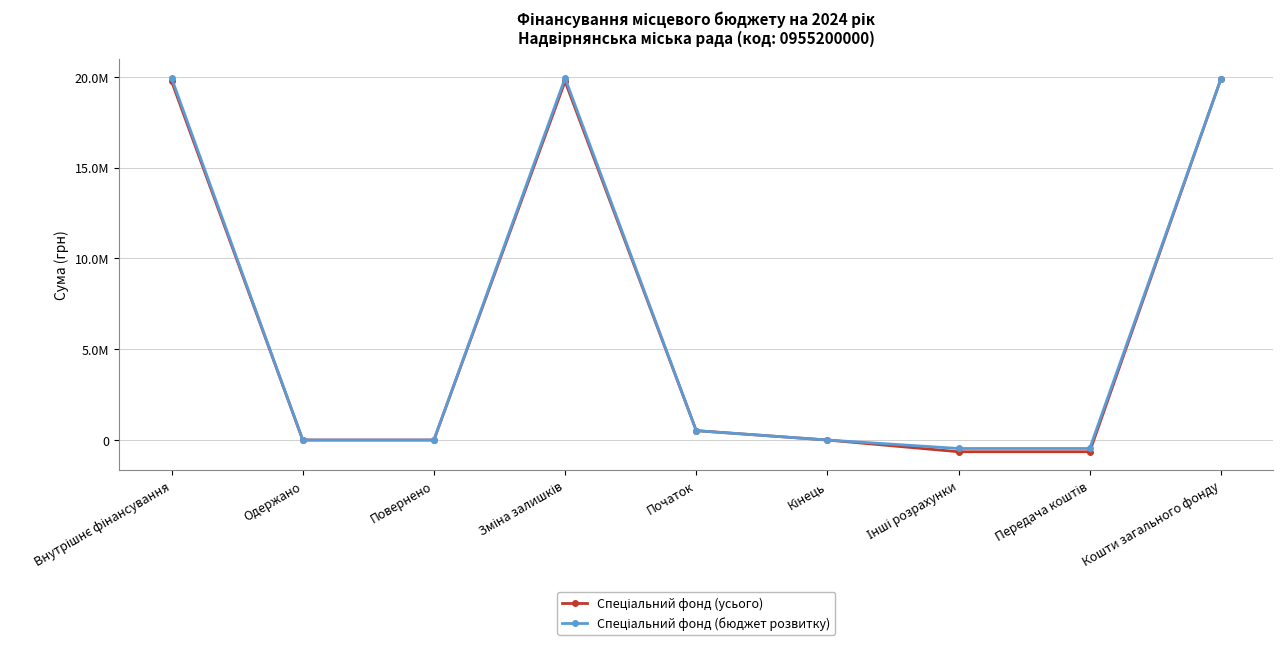

Does the chart have visible grid lines?

Yes